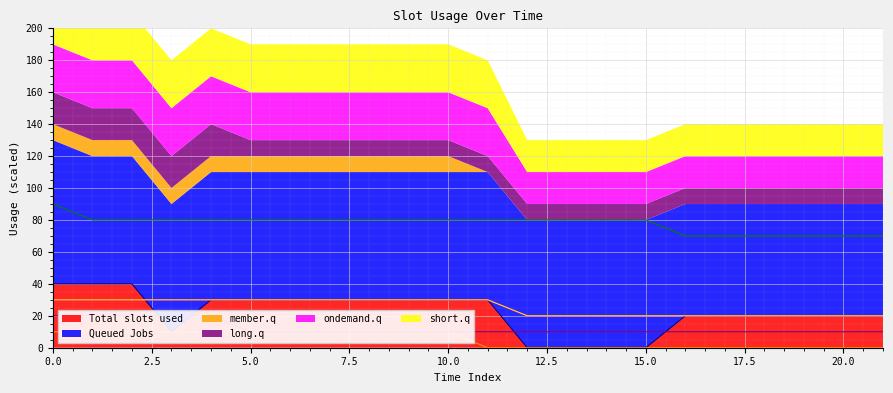

True or false: Total slots used has a value of 40 at 0.0.

True